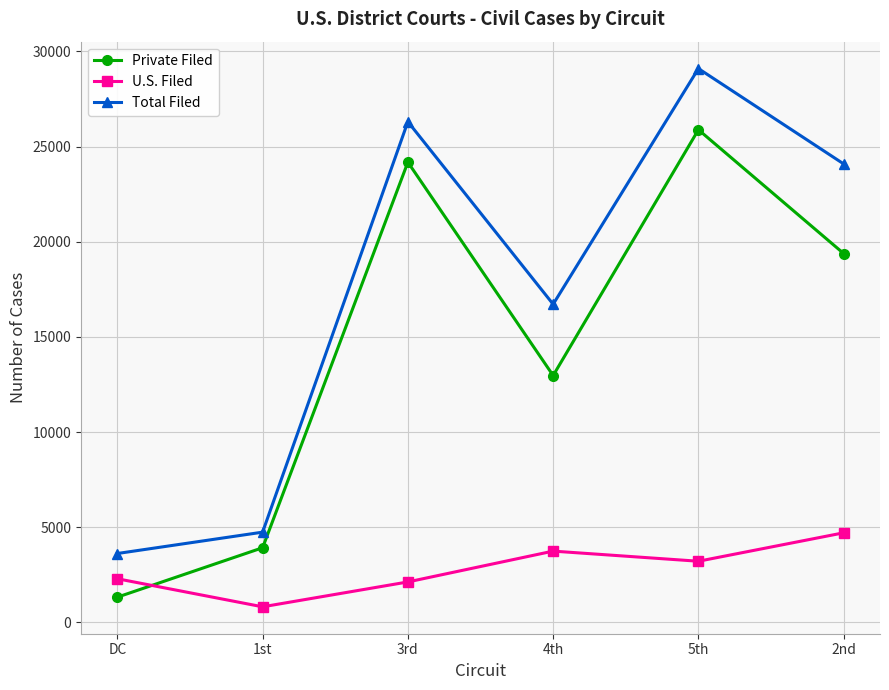

At which category does the chart reach its minimum across all series?

1st